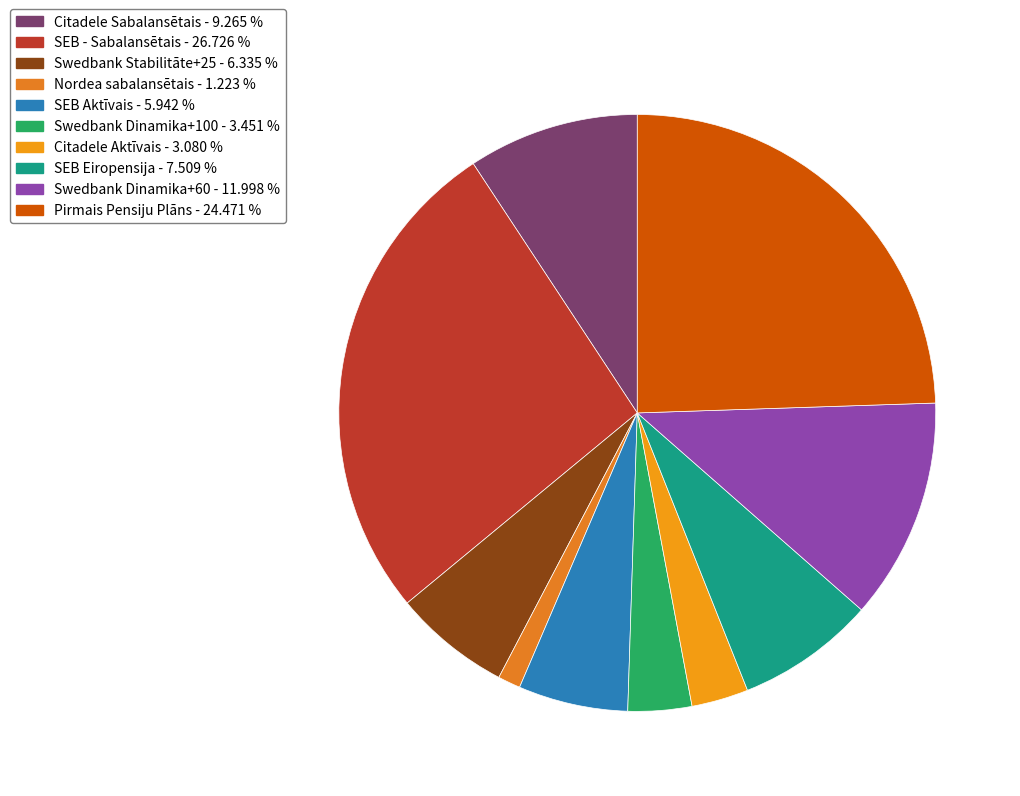

Between Swedbank Stabilitāte+25 and SEB - Sabalansētais, which is larger?

SEB - Sabalansētais